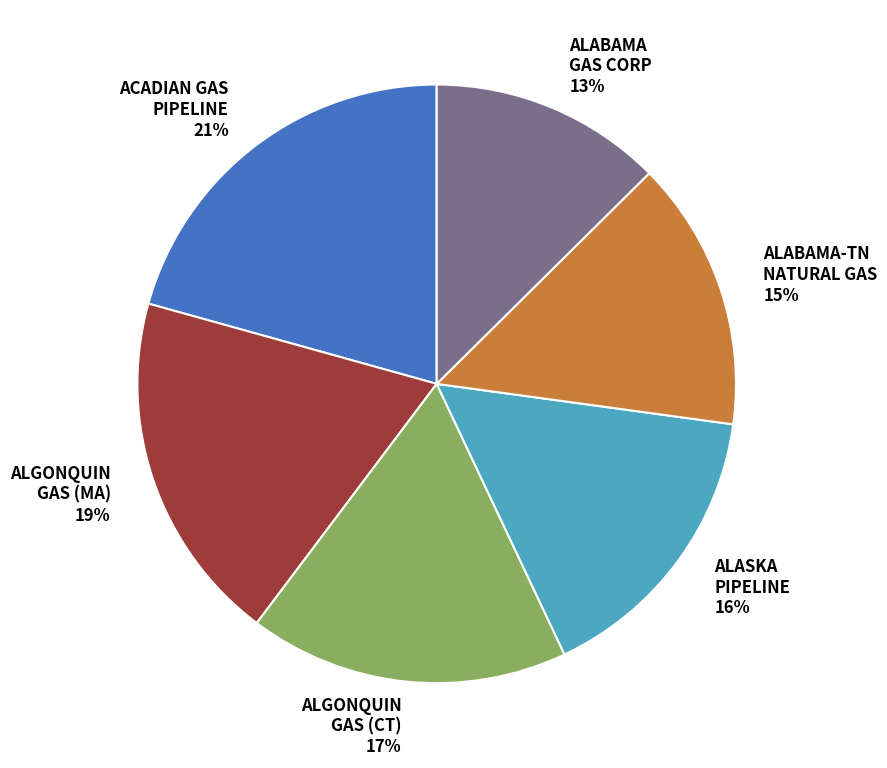

Is there any slice that represents more than half of the pie?

No